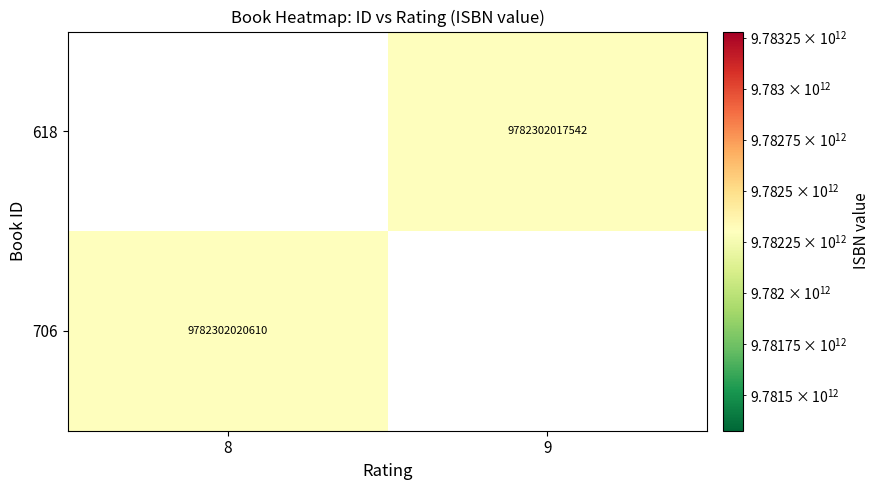

The 706 series shows 9782302020610.0 at 8. True or false?

True